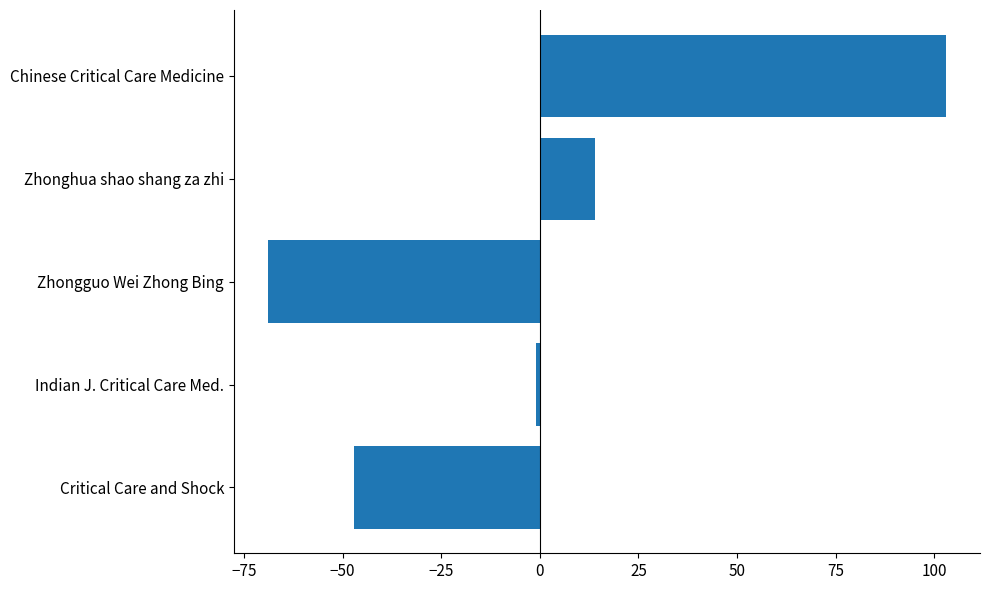

What is the change in value from Zhongguo Wei Zhong Bing to Zhonghua shao shang za zhi?

+83